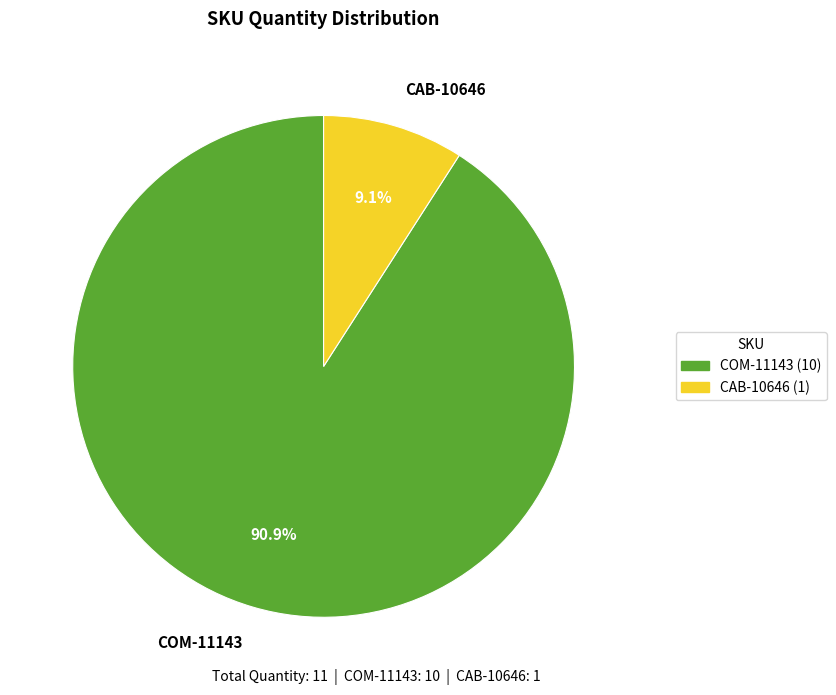

To the nearest percent, what is the combined percentage of COM-11143 and CAB-10646?

100%